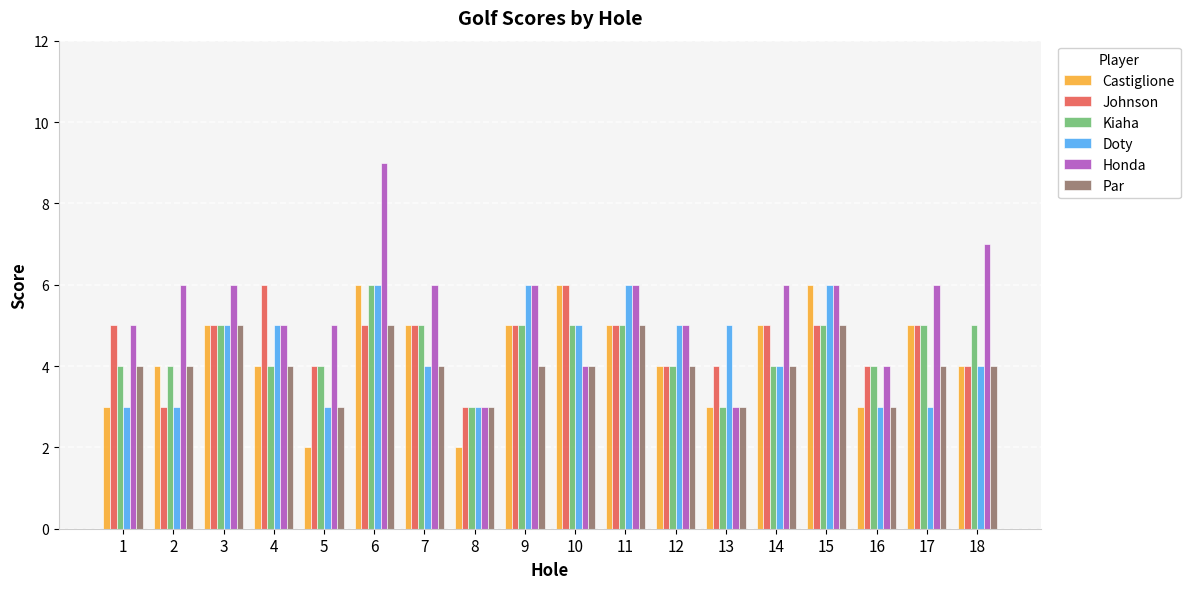

The Castiglione series shows 3 at 16. True or false?

True